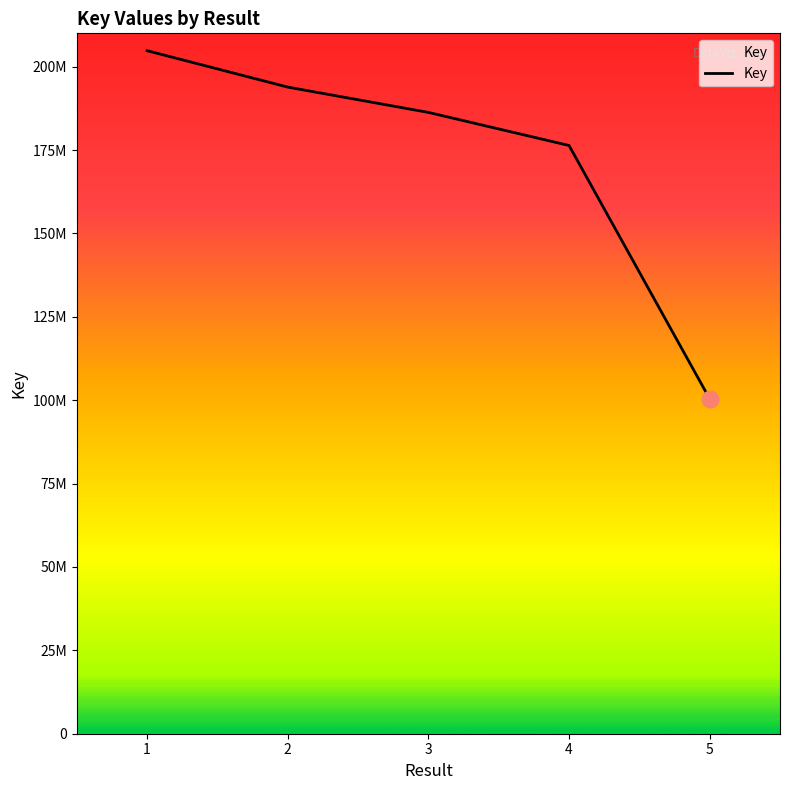

Between 1 and 3, which is larger?

1